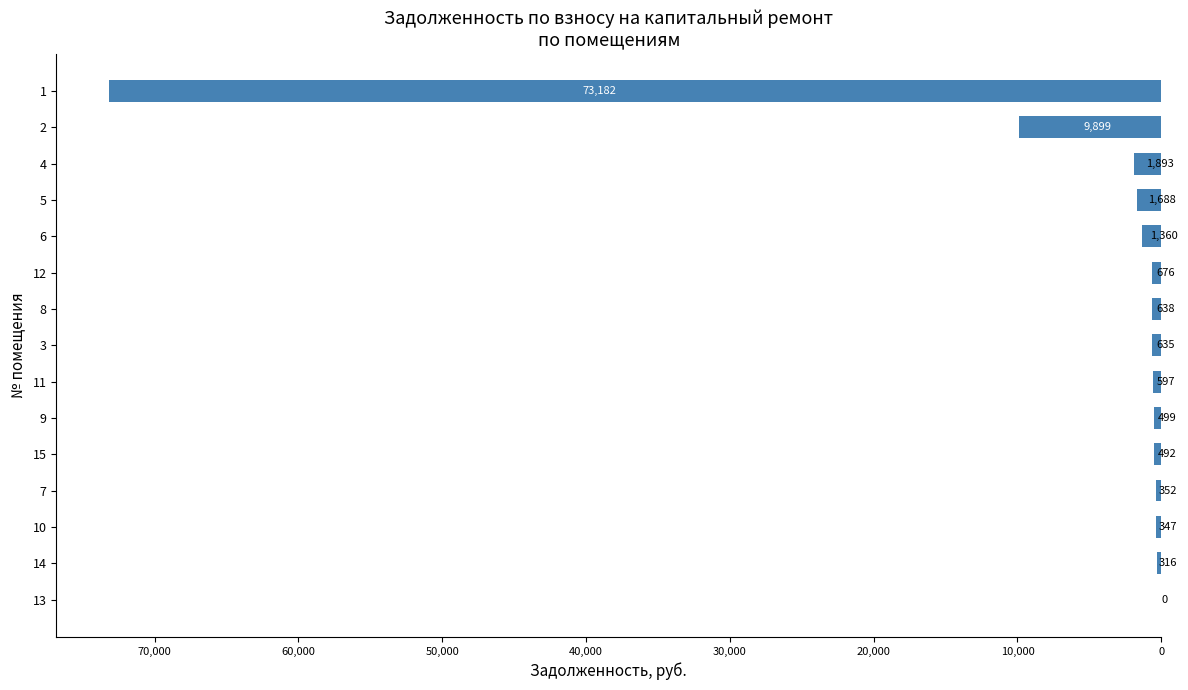

Are the bars horizontal?

Yes